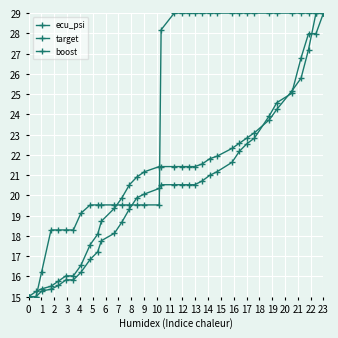

How many intersections are there between boost and ecu_psi?

4